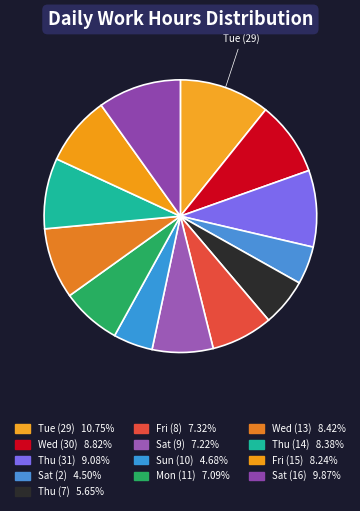

Which slice is the largest?

Tue (29)